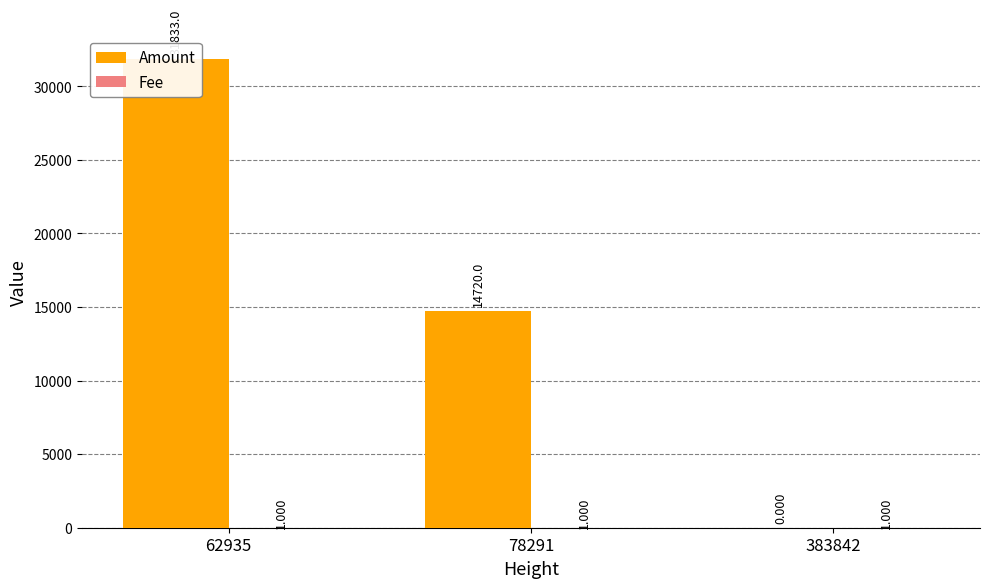

The value of Fee at 62935 is 2. True or false?

False